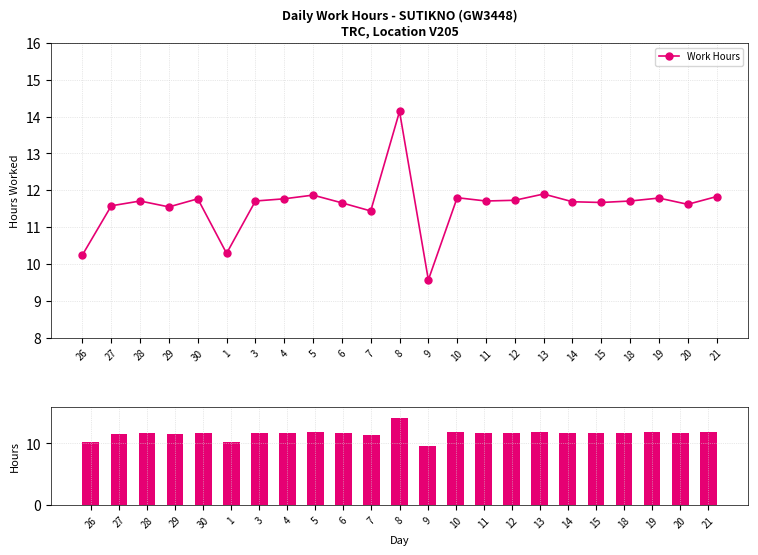

Is it true that the value at 13 is 11.9?

True